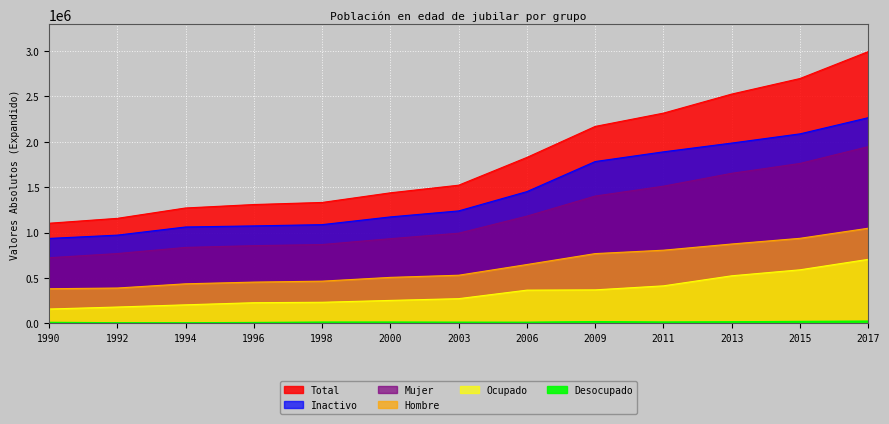

The value of Hombre at 2003 is 529249. True or false?

True